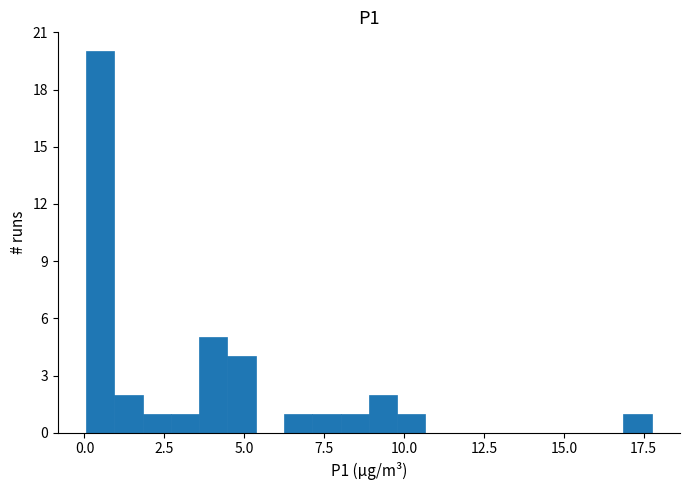

Around what value on the x-axis is the tallest bar? Give the approximate position of its centre, as read against the axis.

0.5